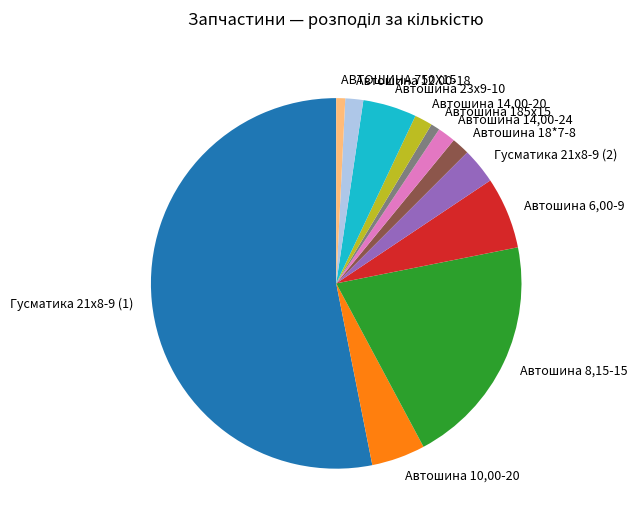

Which slice represents more than half of the pie?

Гусматика 21х8-9 (1)